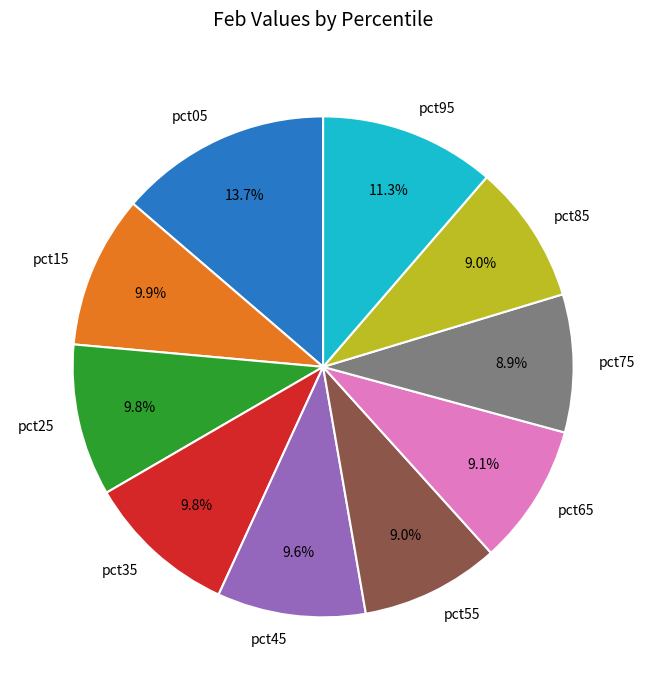

Which slice is the largest?

pct05